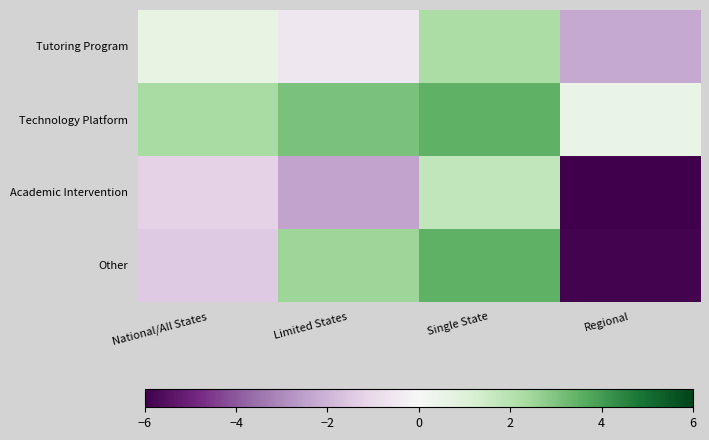

Reading right to left, what are all the values shown in this chart?

Tutoring Program: Regional=-2.3	Single State=2.3	Limited States=-0.5	National/All States=0.6
Technology Platform: Regional=0.5	Single State=3.5	Limited States=3.1	National/All States=2.3
Academic Intervention: Regional=-6.4	Single State=1.8	Limited States=-2.4	National/All States=-1.2
Other: Regional=-5.9	Single State=3.5	Limited States=2.5	National/All States=-1.4